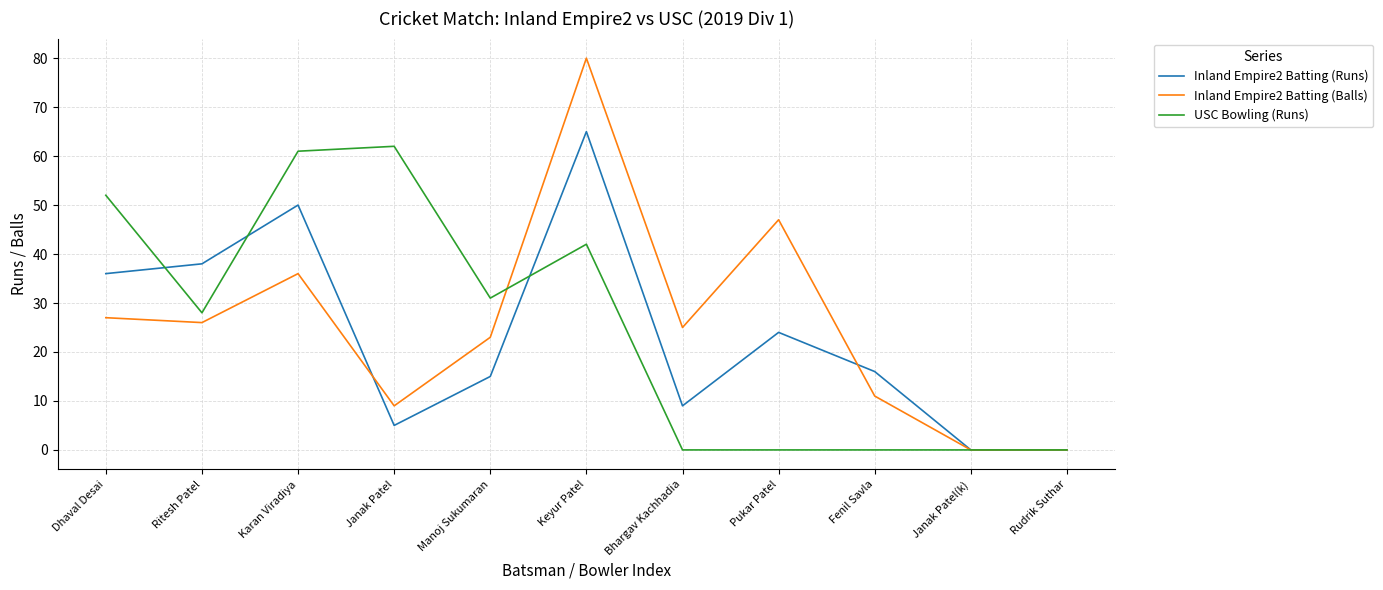

What is the highest value of the USC Bowling (Runs) series?

62